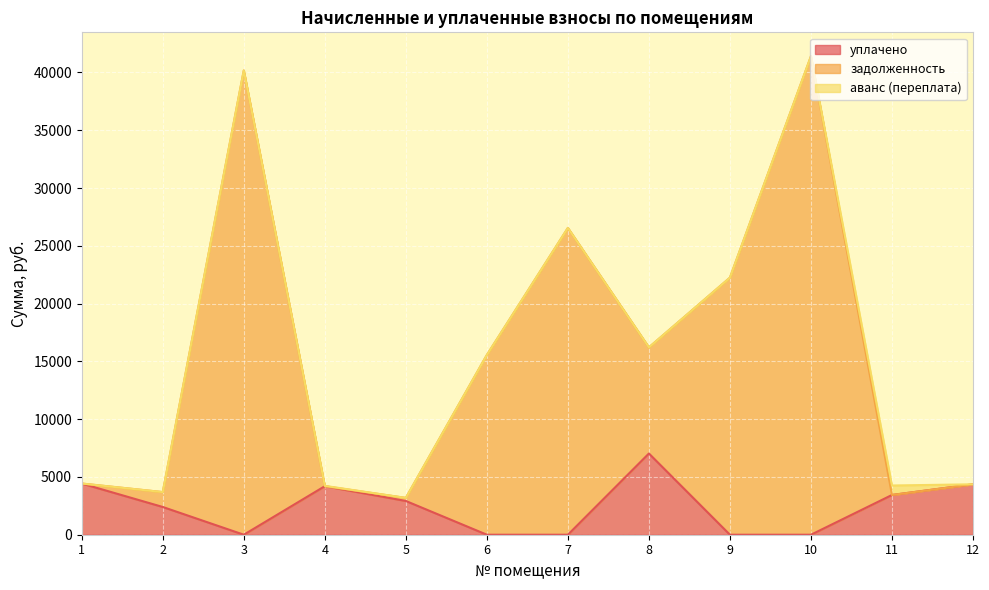

What is the highest value of the уплачено series?

7027.8